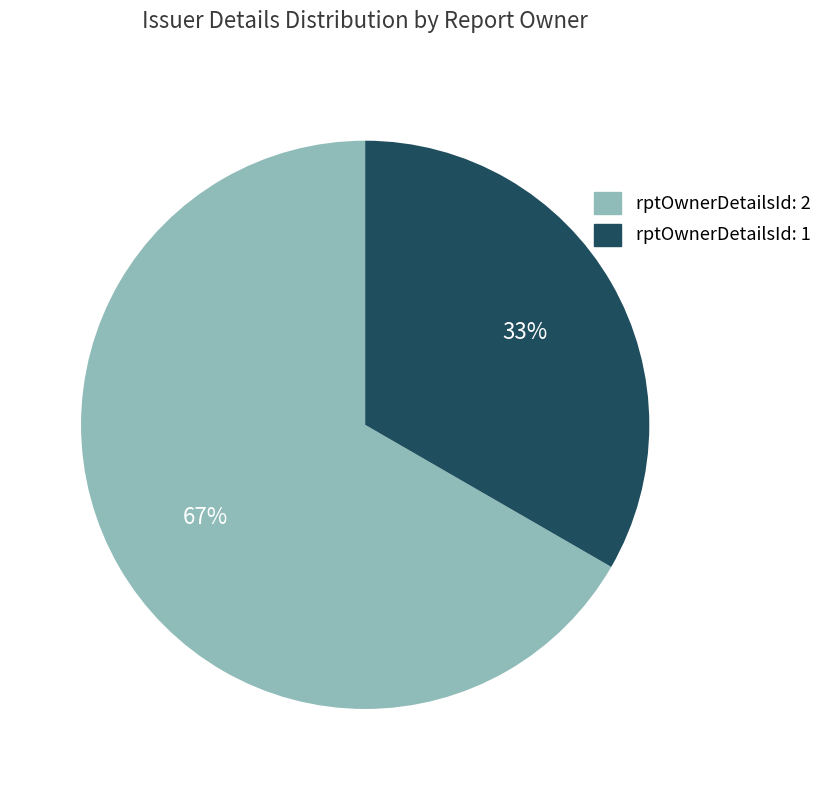

To the nearest percent, what is the average slice percentage?

50%